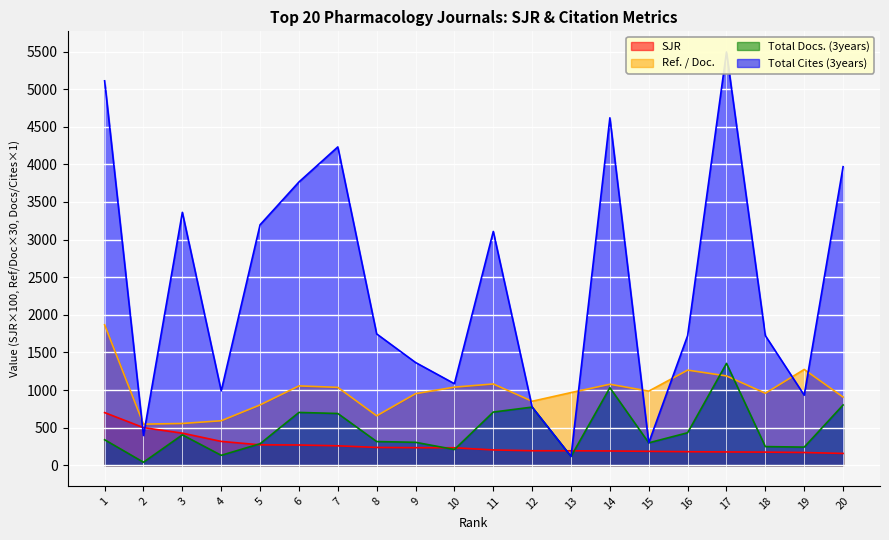

True or false: Ref. / Doc. and SJR intersect in this chart.

False